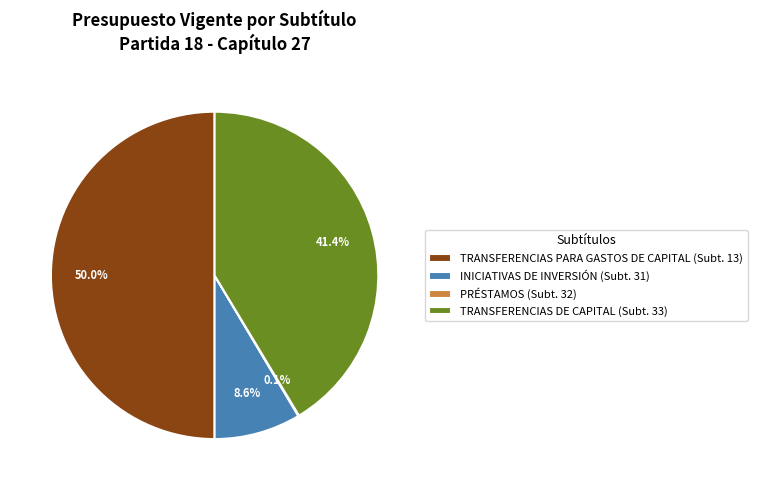

How much of the chart is everything except TRANSFERENCIAS PARA GASTOS DE CAPITAL (Subt. 13)?

50.0%